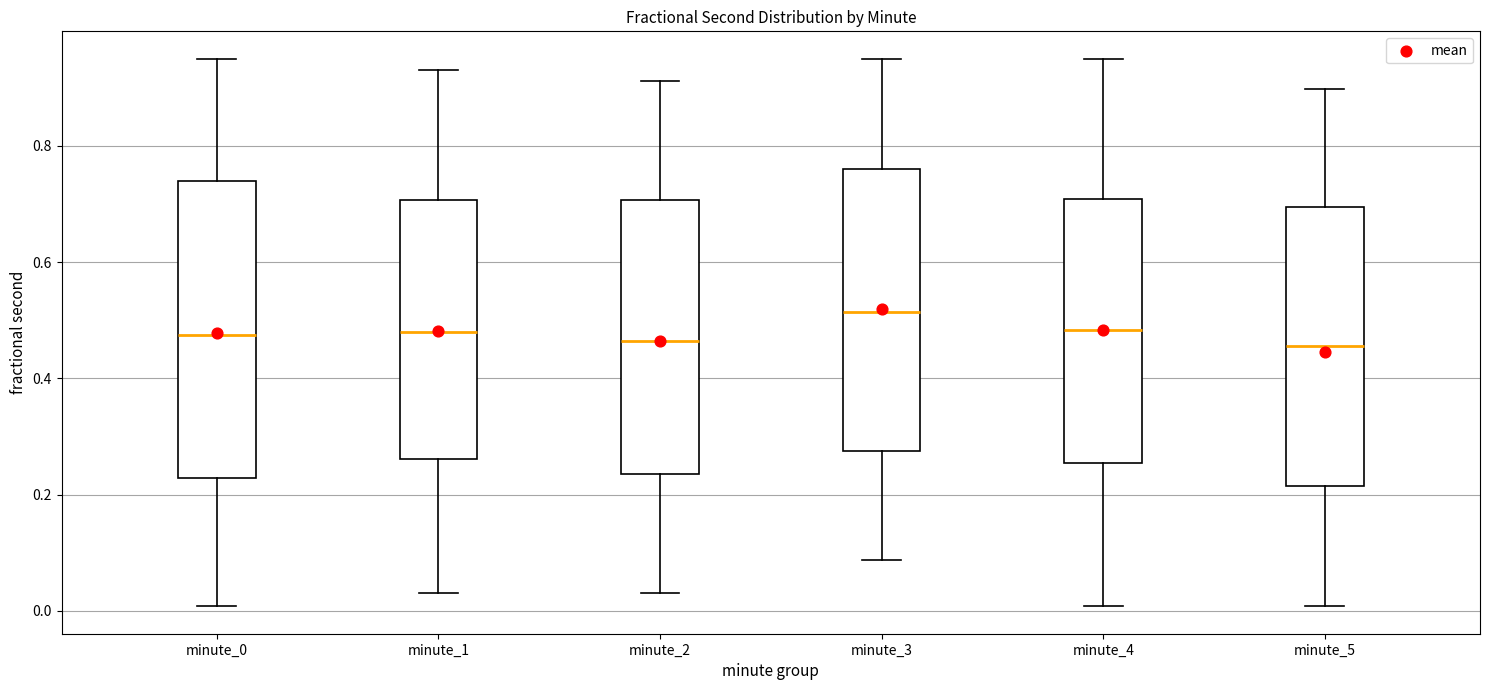

Reading left to right, transcribe this box plot: for each box, give where its median line is, the range the box spans, and where its two whiskers end, as read against the y-axis. The values are not printed on the chart, so give them approximately, as read against the axis.

minute_0: median 0.48, box 0.22 to 0.74, whiskers 0.00 to 0.94
minute_1: median 0.48, box 0.26 to 0.70, whiskers 0.04 to 0.94
minute_2: median 0.46, box 0.24 to 0.70, whiskers 0.04 to 0.92
minute_3: median 0.52, box 0.28 to 0.76, whiskers 0.08 to 0.94
minute_4: median 0.48, box 0.26 to 0.70, whiskers 0.00 to 0.94
minute_5: median 0.46, box 0.22 to 0.70, whiskers 0.00 to 0.90